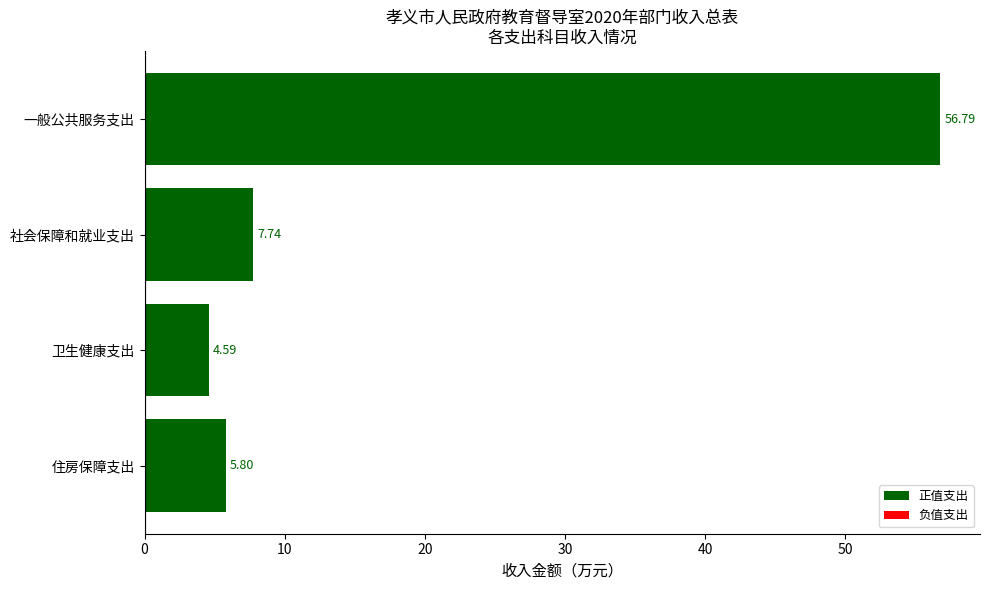

Count the number of values greater than 7.

2